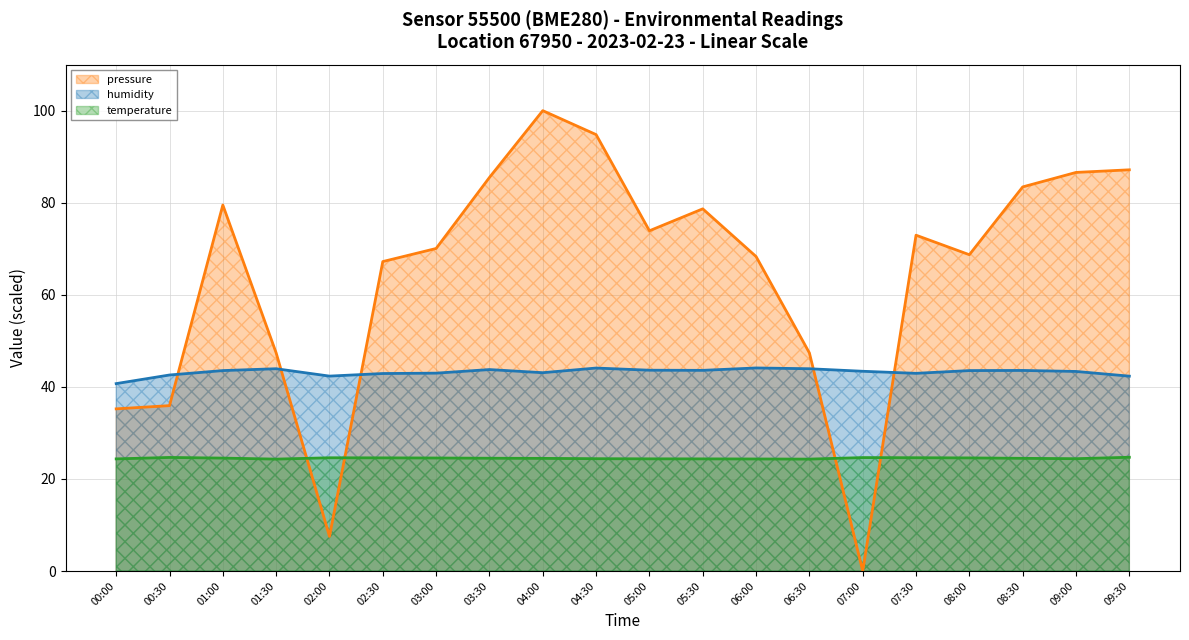

Rank the series by their maximum value, from highest to lowest.

pressure, humidity, temperature